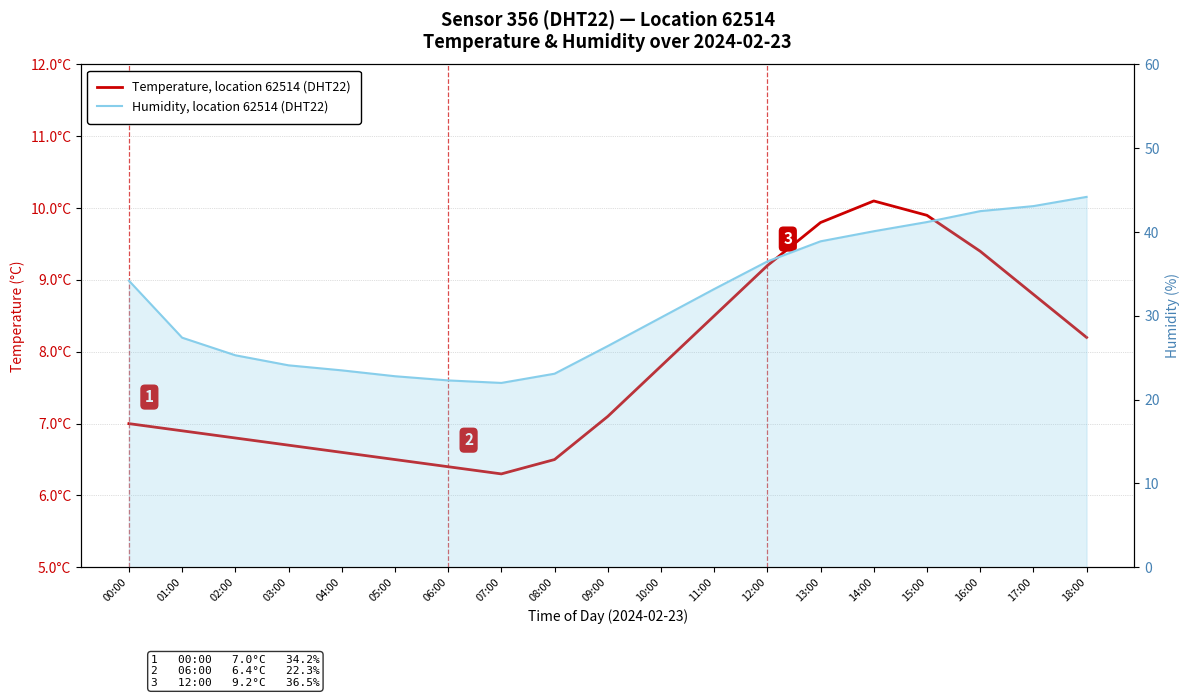

What is the smallest value displayed?

6.3